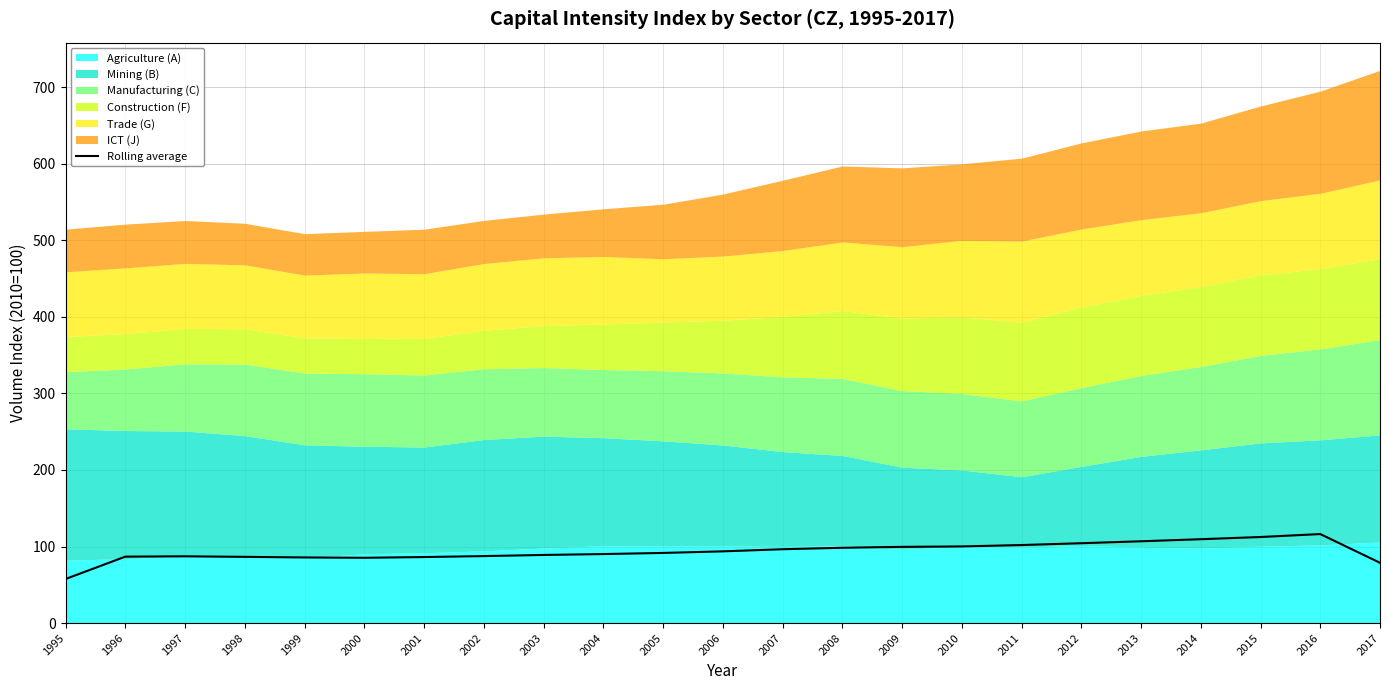

What is the sum of the values at 2008 and 2015?

210.8